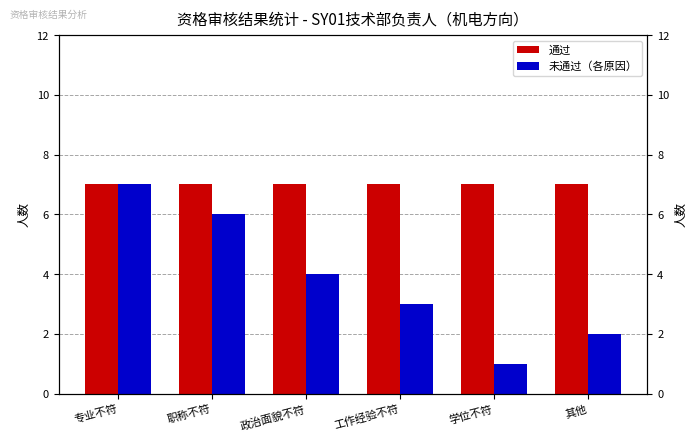

Are the bars grouped side by side (vs. stacked)?

Yes